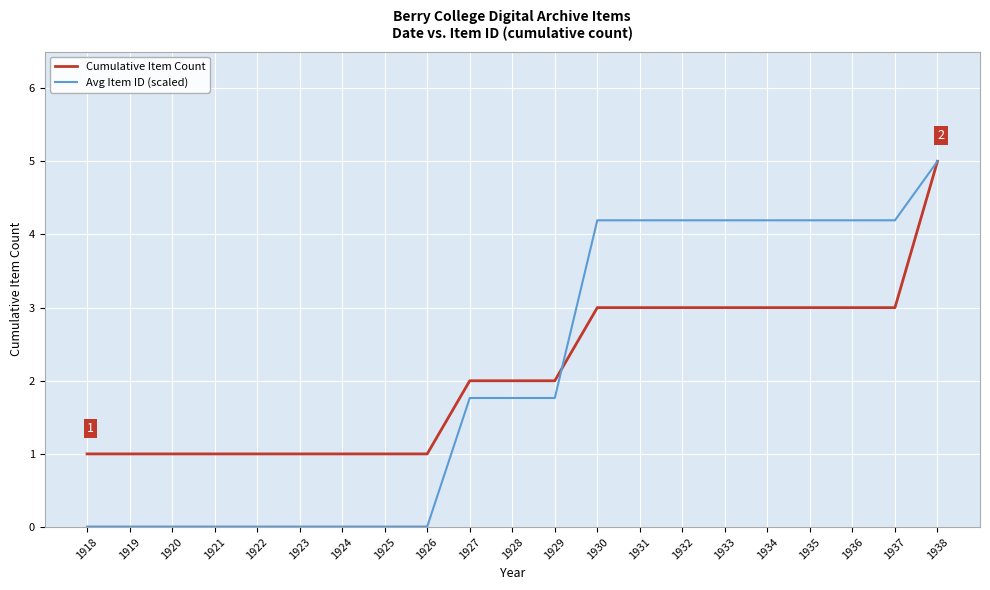

How many lines are shown in the chart?

2